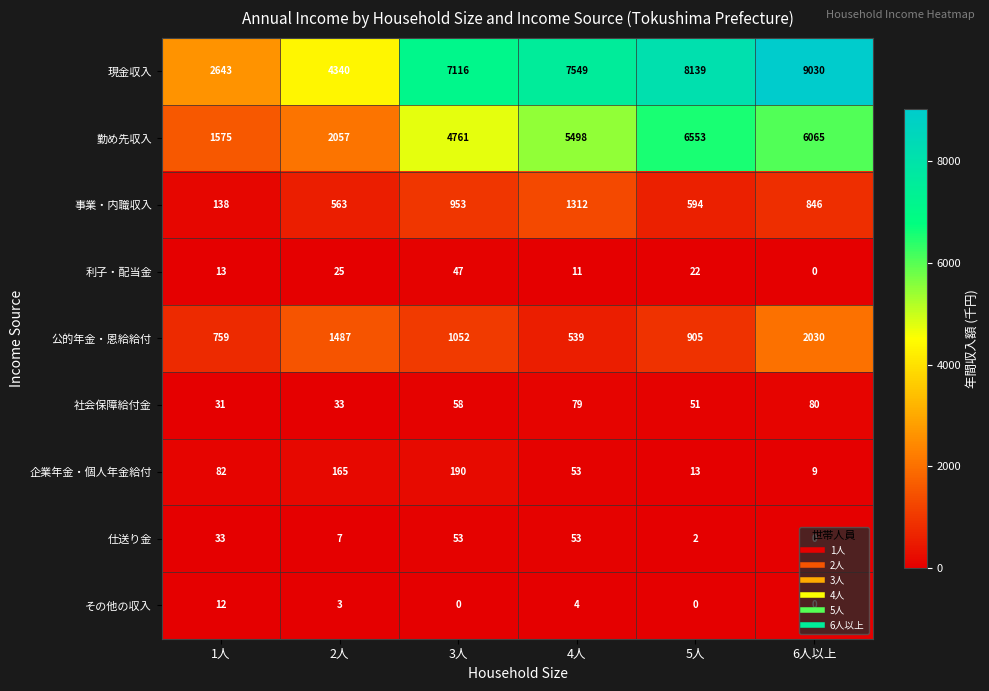

Which series has the largest total across all categories?

現金収入